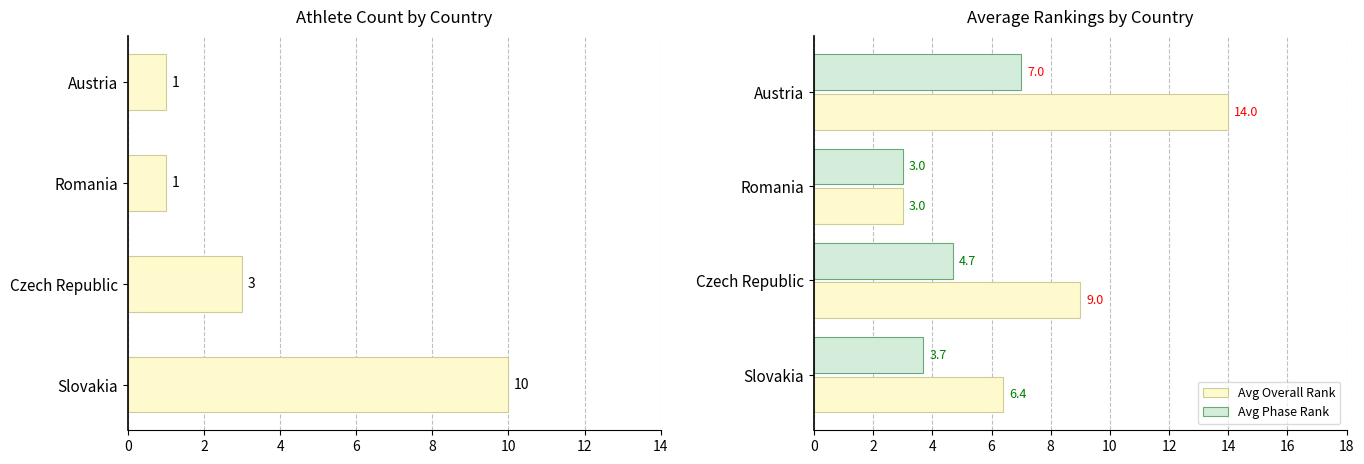

How many values in the Avg Phase Rank series exceed 4?

2